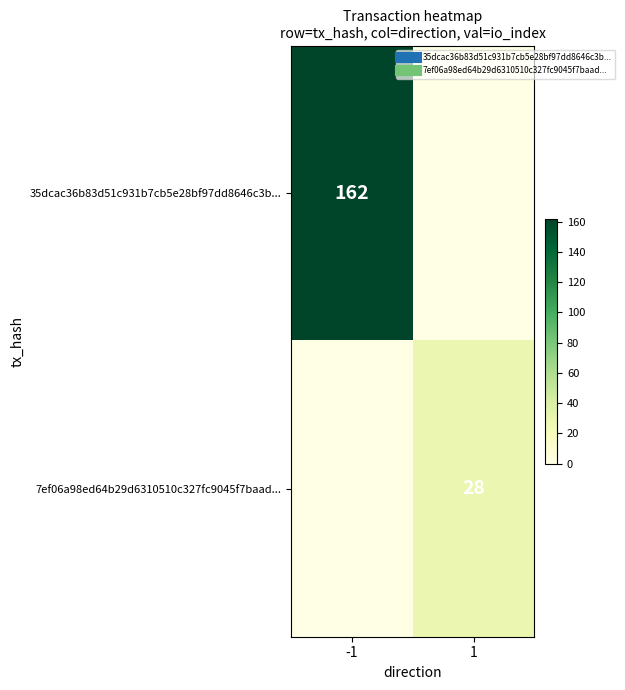

Is the value of 7ef06a98ed64b29d6310510c327fc9045f7baad... at -1 greater than the value of 35dcac36b83d51c931b7cb5e28bf97dd8646c3b... at 1?

No